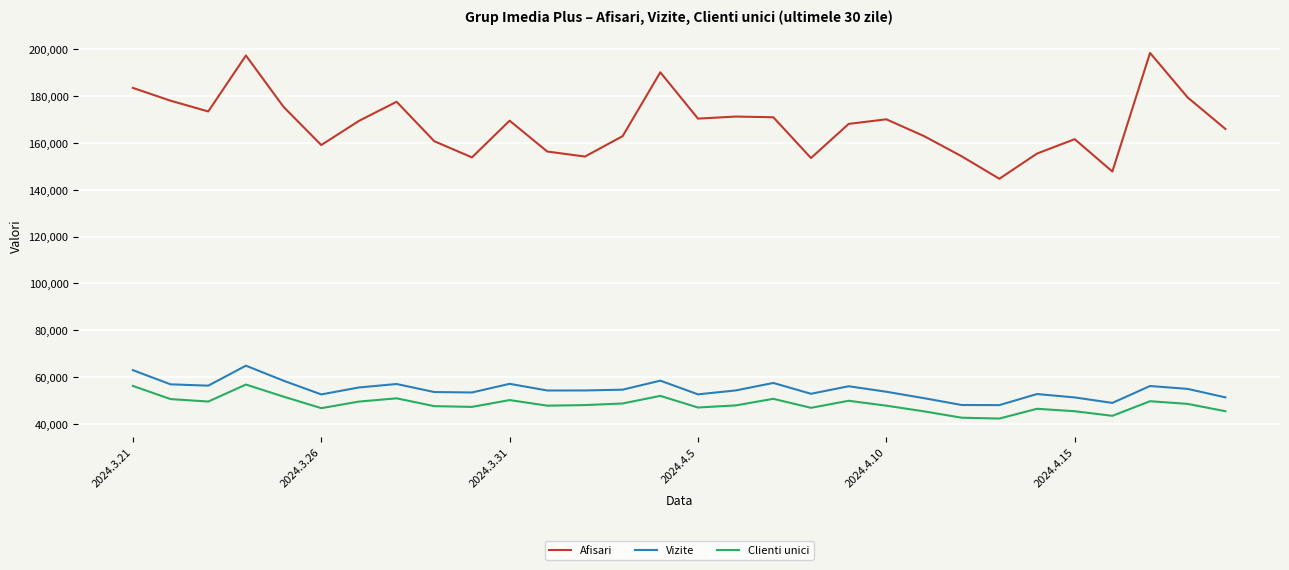

Which series has the largest range (max minus min)?

Afisari